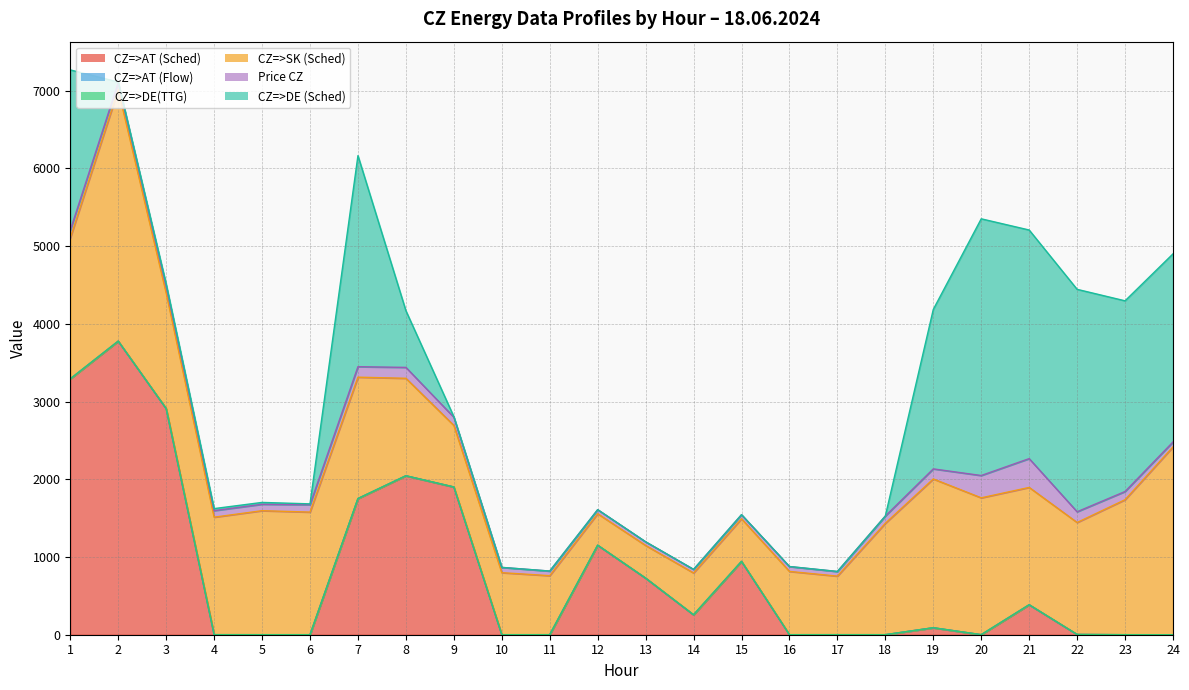

Which category has the lowest value across all series?

24